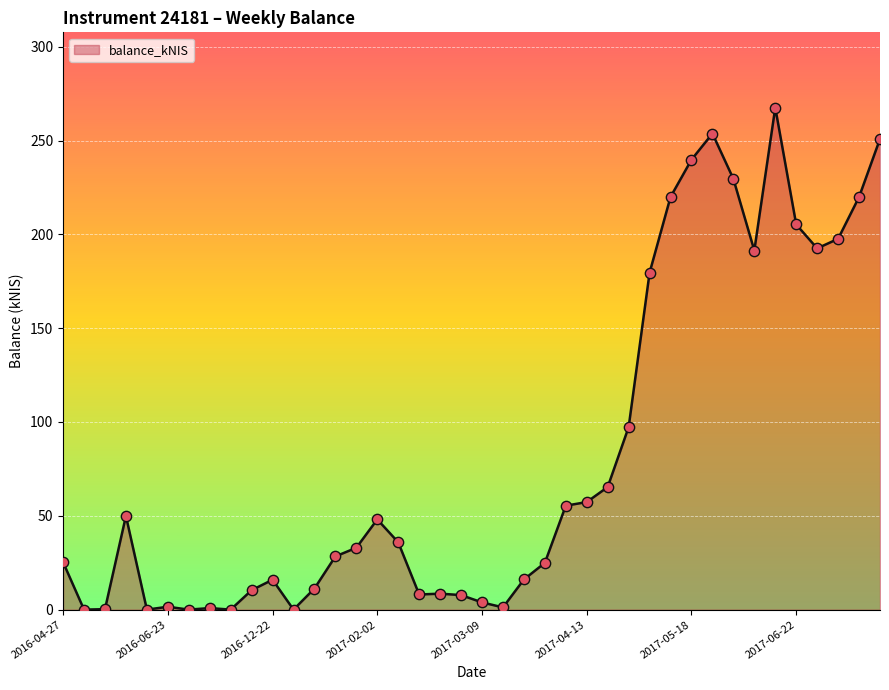

What is the greatest value displayed?

267.6